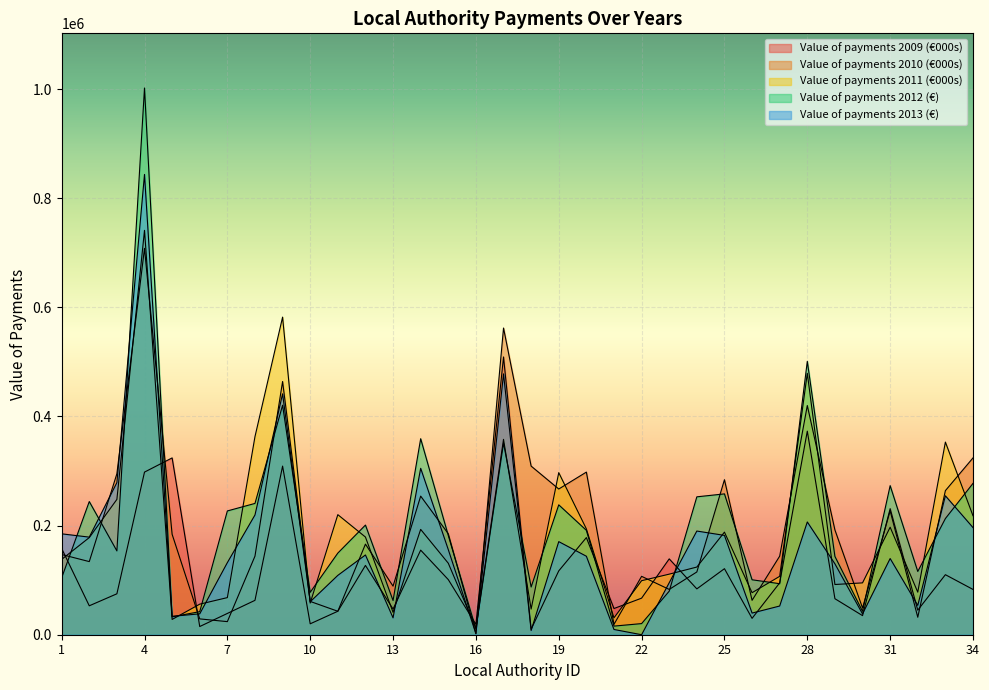

What is the maximum value shown in the chart?

1001838